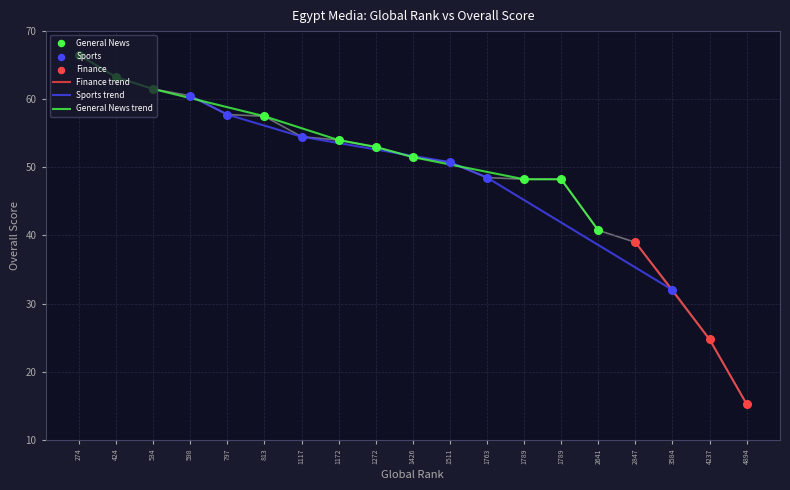

What is the ratio of the value at 1789 to the value at 598?

0.8